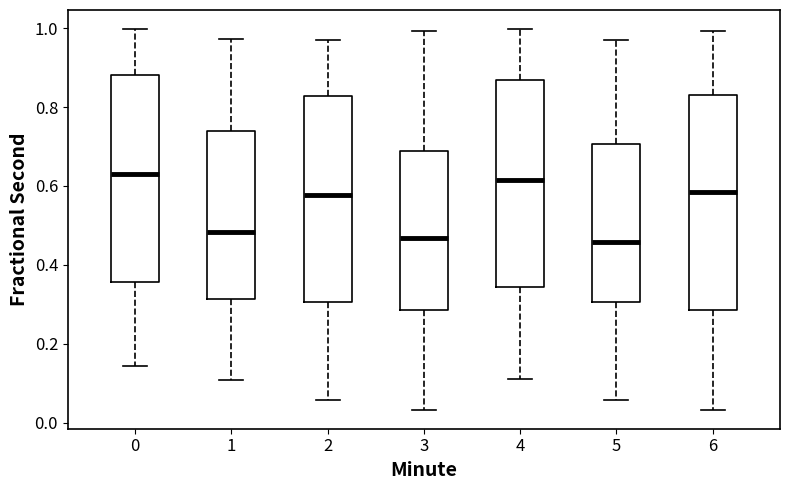

Reading left to right, read every box against the y-axis: the position of its median line, the range the box covers, and the ends of its whiskers. The values are not printed on the chart, so give them approximately, as read against the axis.

0: median 0.62, box 0.36 to 0.88, whiskers 0.14 to 1.00
1: median 0.48, box 0.32 to 0.74, whiskers 0.10 to 0.98
2: median 0.58, box 0.30 to 0.82, whiskers 0.06 to 0.96
3: median 0.46, box 0.28 to 0.68, whiskers 0.04 to 1.00
4: median 0.62, box 0.34 to 0.86, whiskers 0.12 to 1.00
5: median 0.46, box 0.30 to 0.70, whiskers 0.06 to 0.96
6: median 0.58, box 0.28 to 0.82, whiskers 0.04 to 1.00